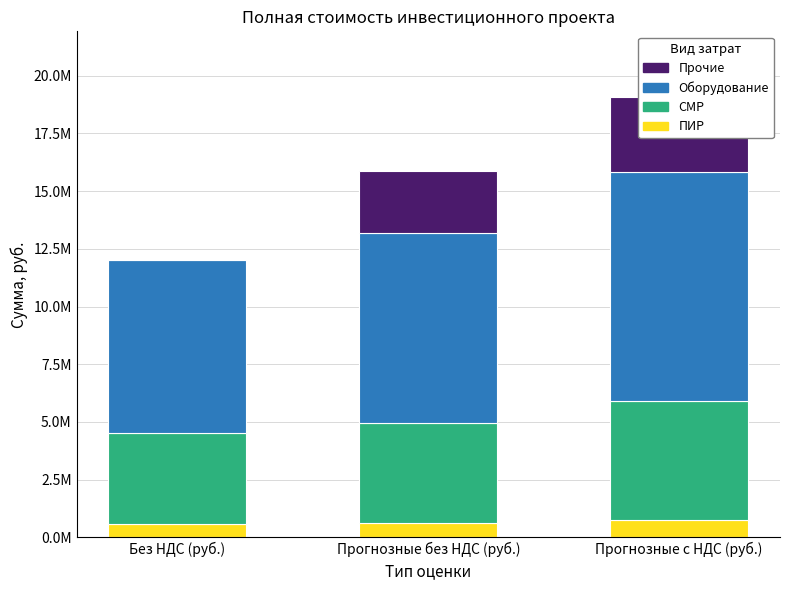

What is the difference between the СМР values at Прогнозные с НДС (руб.) and Без НДС (руб.)?

1235066.3